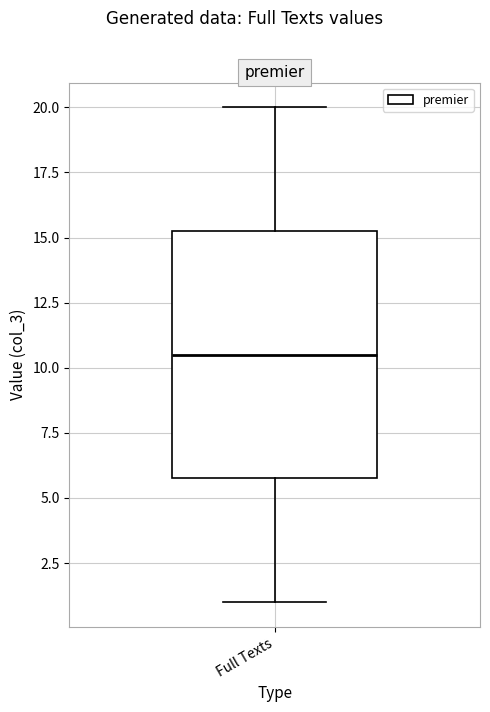

Where does the median line of the box for Full Texts sit on the y-axis? The values are not printed on the chart, so give them approximately, as read against the axis.

10.5